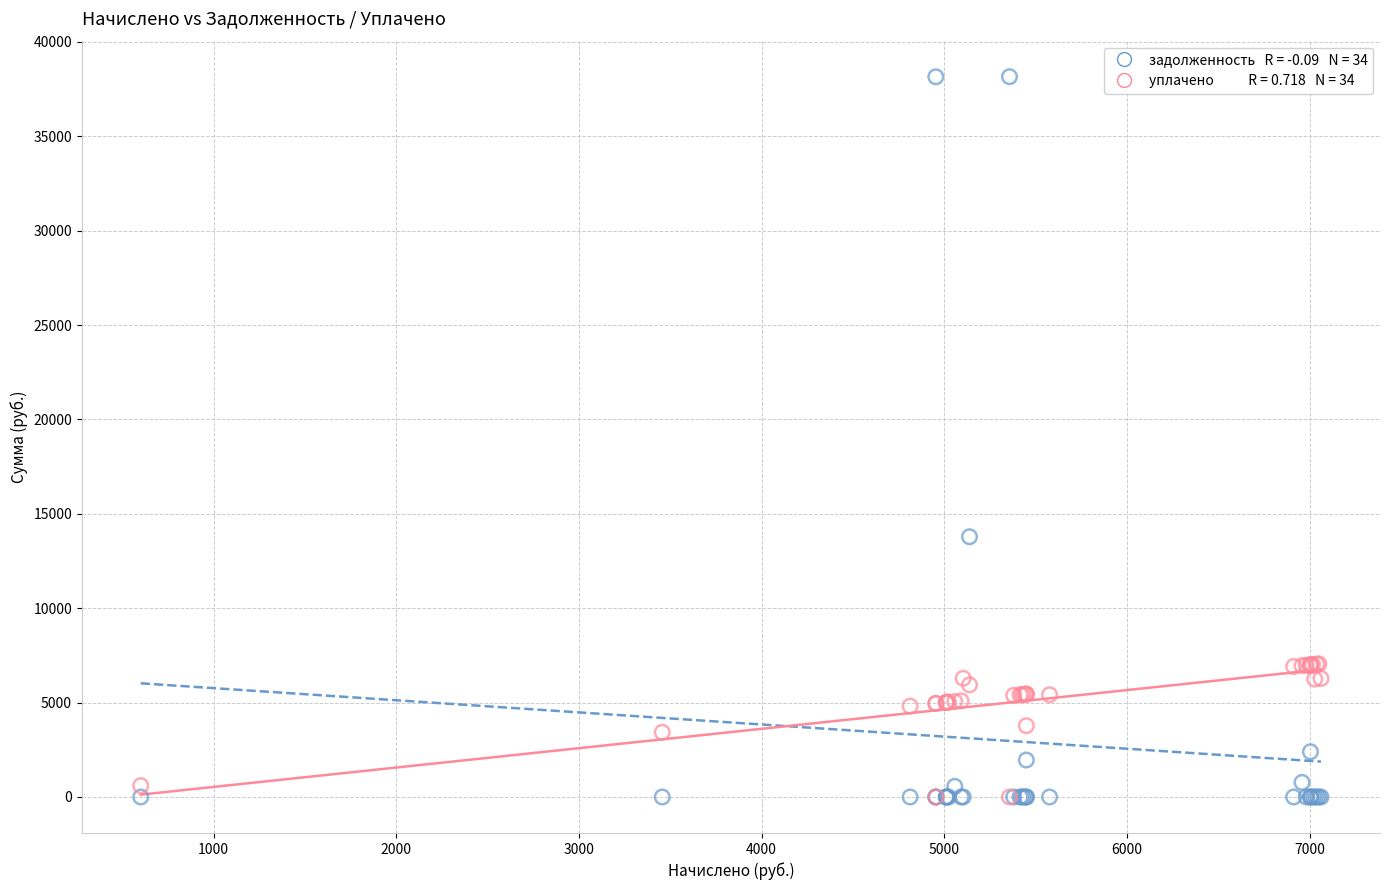

Across all series, what Y value is closest to 19076?

13785.6